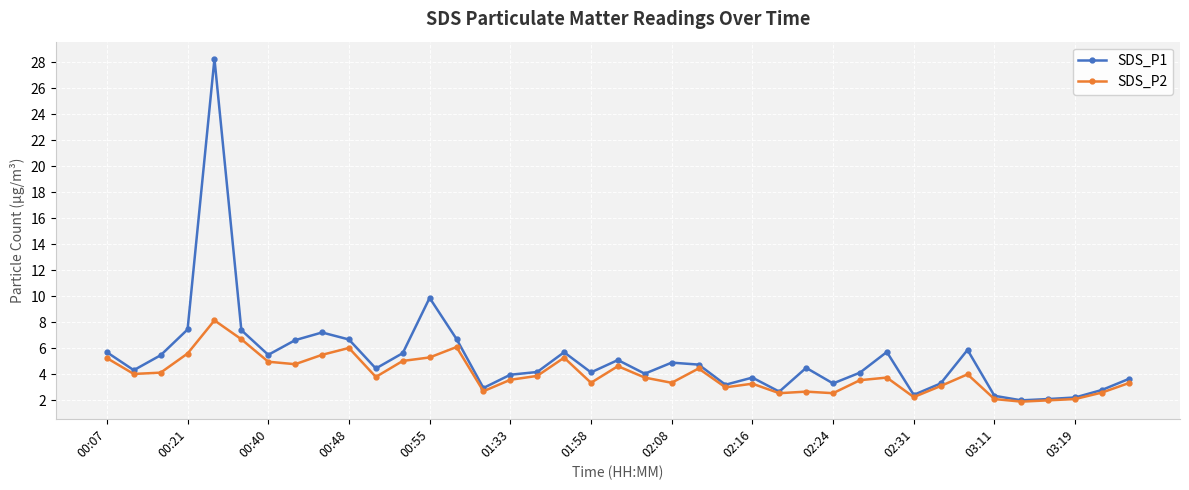

List the series in order of their peak value, lowest first.

SDS_P2, SDS_P1